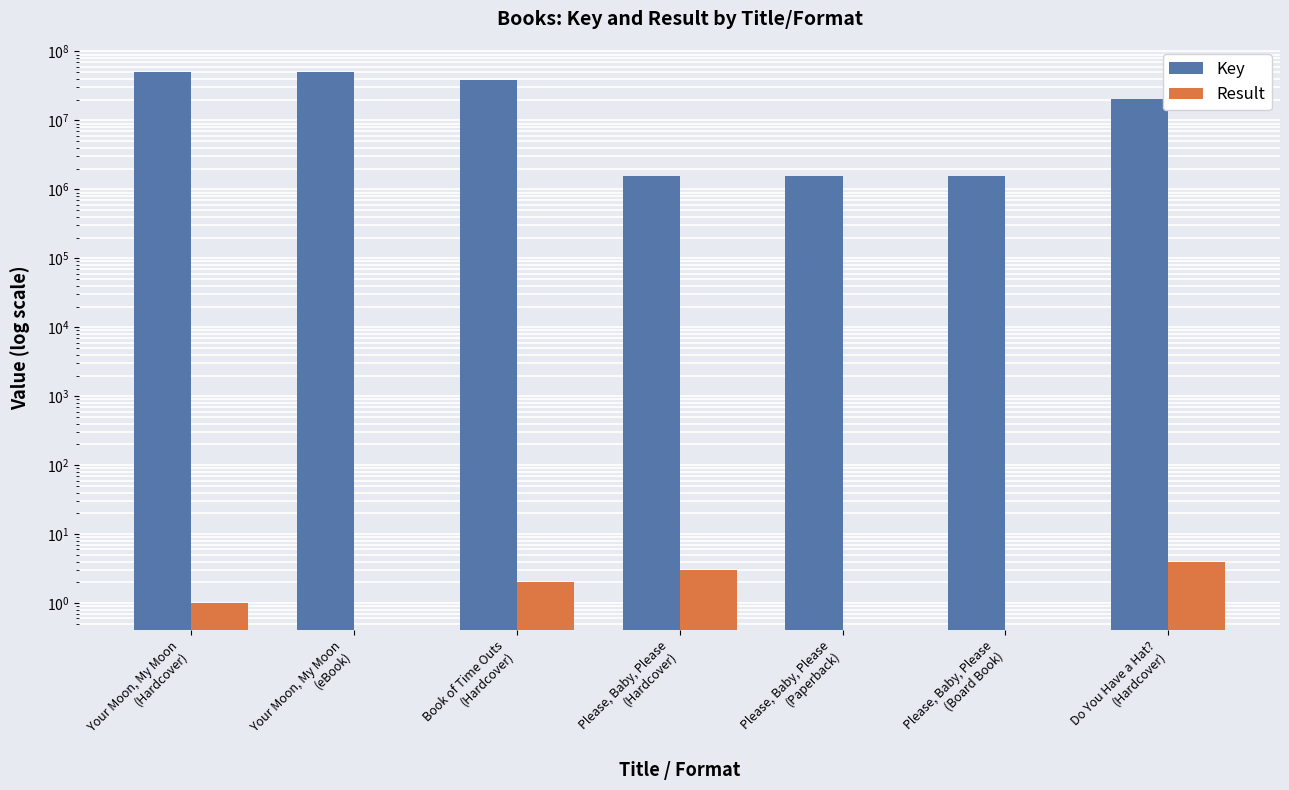

What are all the series names shown in the legend?

Key, Result